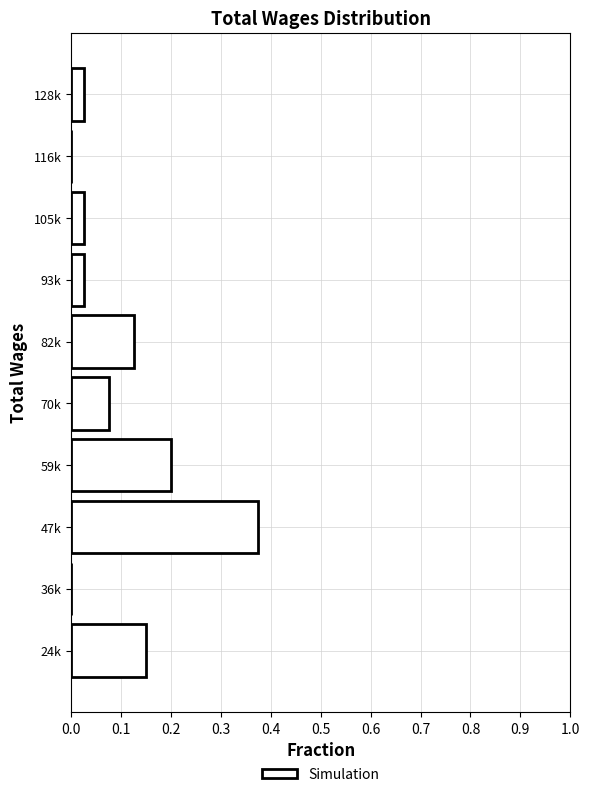

Between 36k and 59k, which is larger?

59k